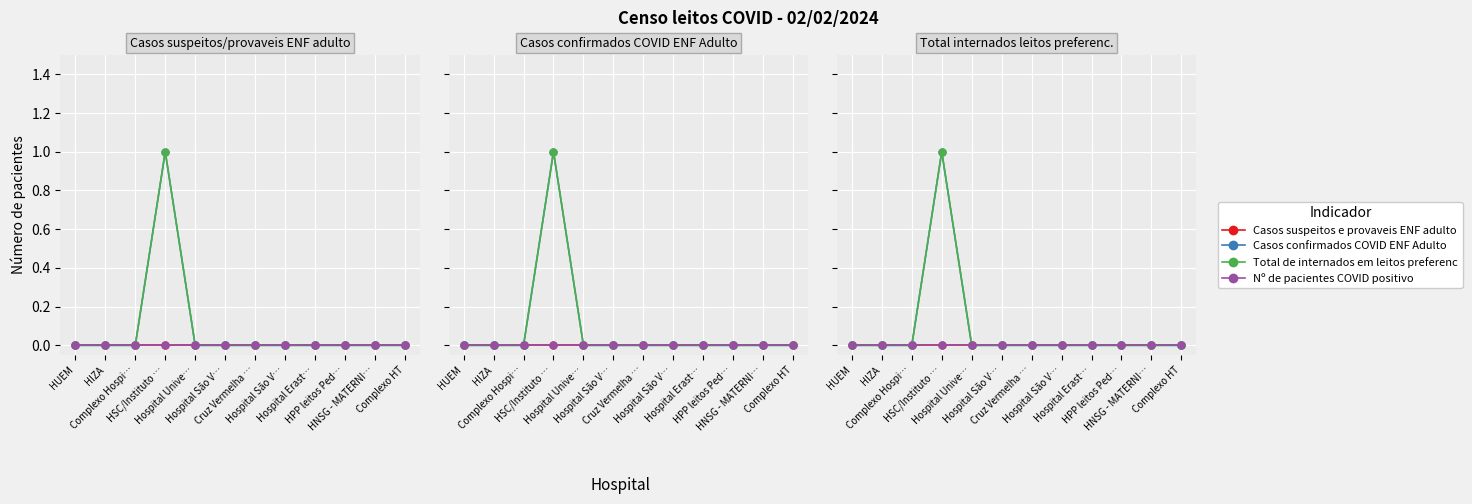

Does the chart display data point markers on the line(s)?

Yes